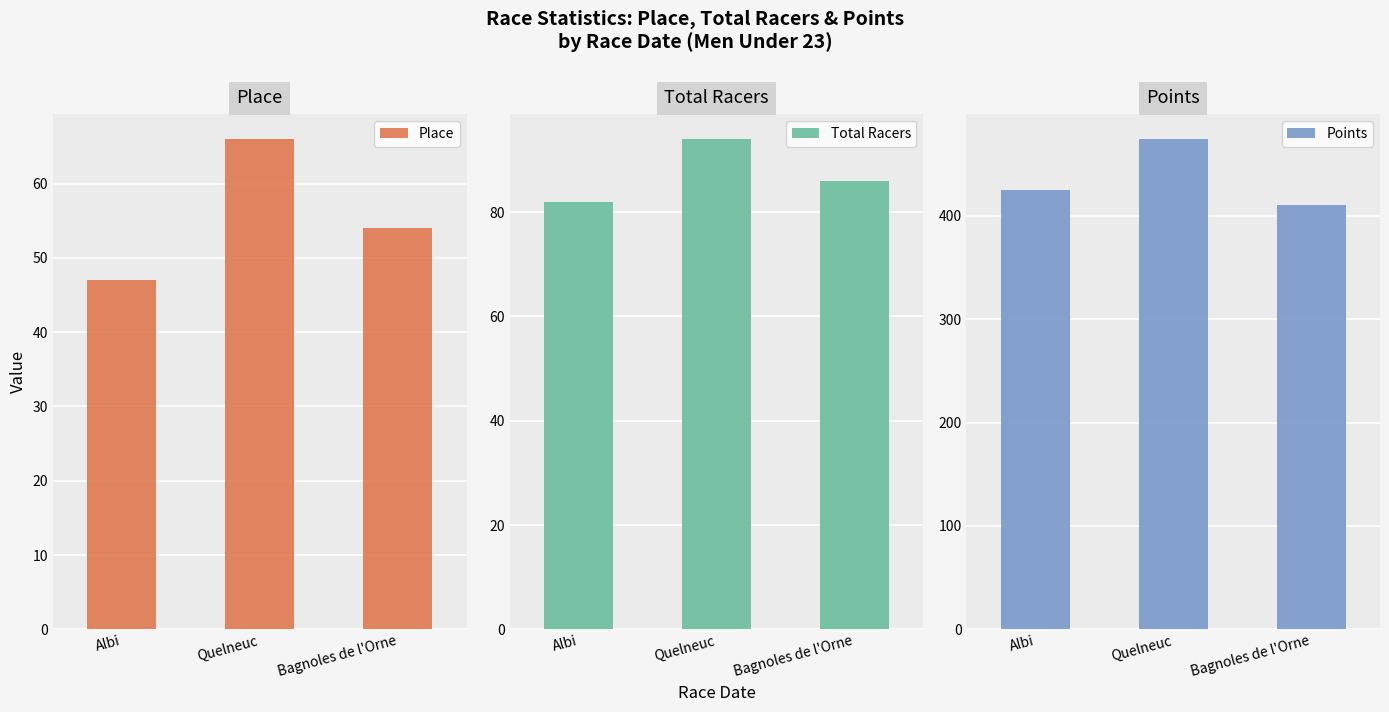

How many Place values are between 47 and 66?

3